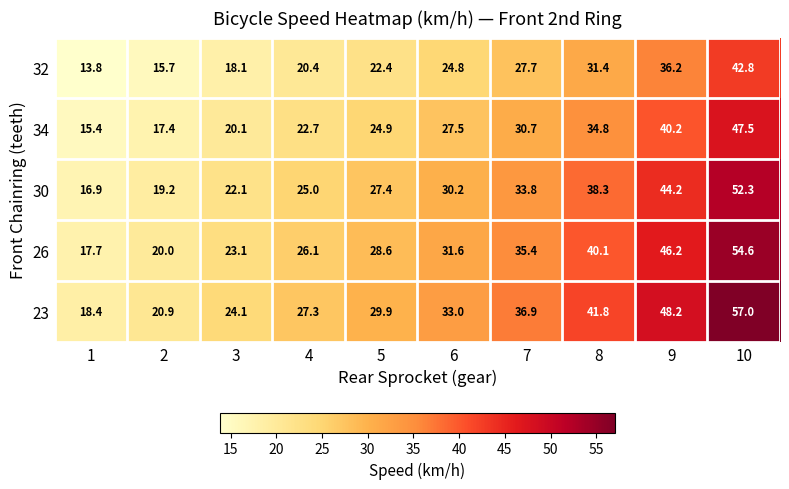

What is the sum of all 34 values?

281.2